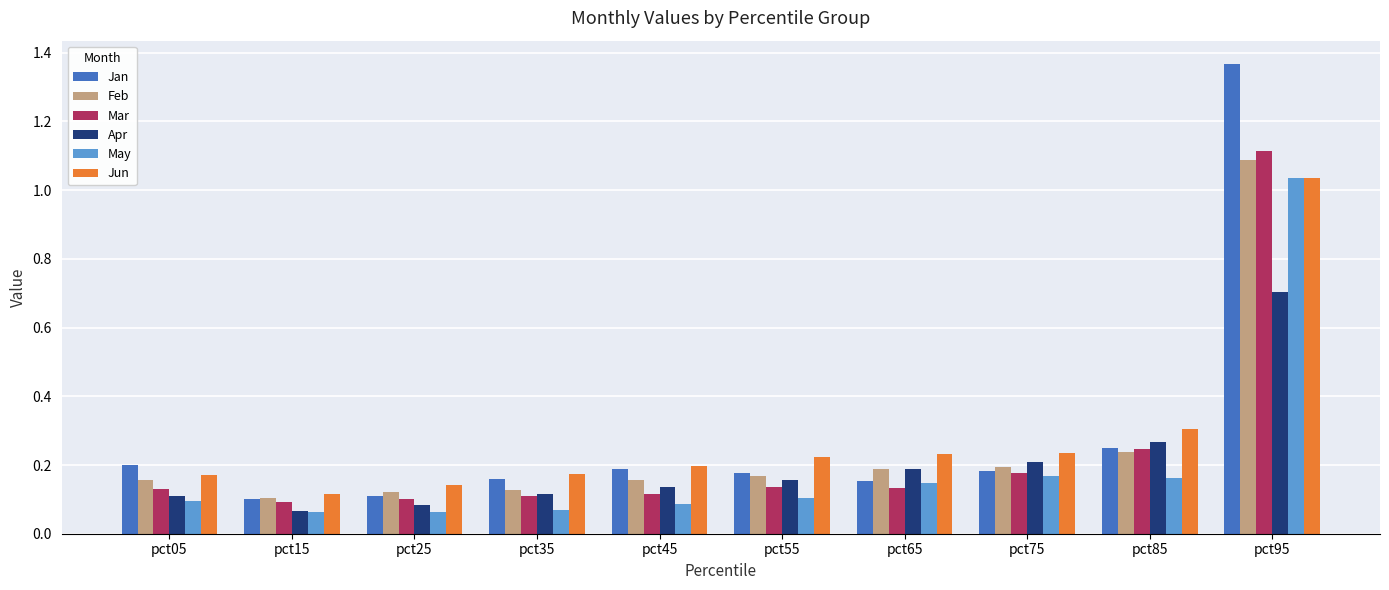

True or false: Mar has a value of 0.1 at pct65.

True